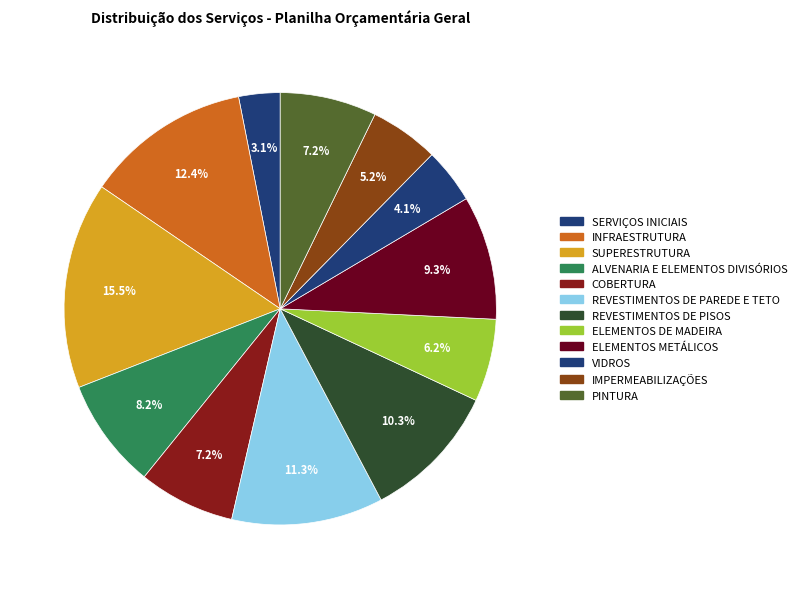

Rank the categories by value from lowest to highest.

SERVIÇOS INICIAIS, VIDROS, IMPERMEABILIZAÇÕES, ELEMENTOS DE MADEIRA, COBERTURA, PINTURA, ALVENARIA E ELEMENTOS DIVISÓRIOS, ELEMENTOS METÁLICOS, REVESTIMENTOS DE PISOS, REVESTIMENTOS DE PAREDE E TETO, INFRAESTRUTURA, SUPERESTRUTURA